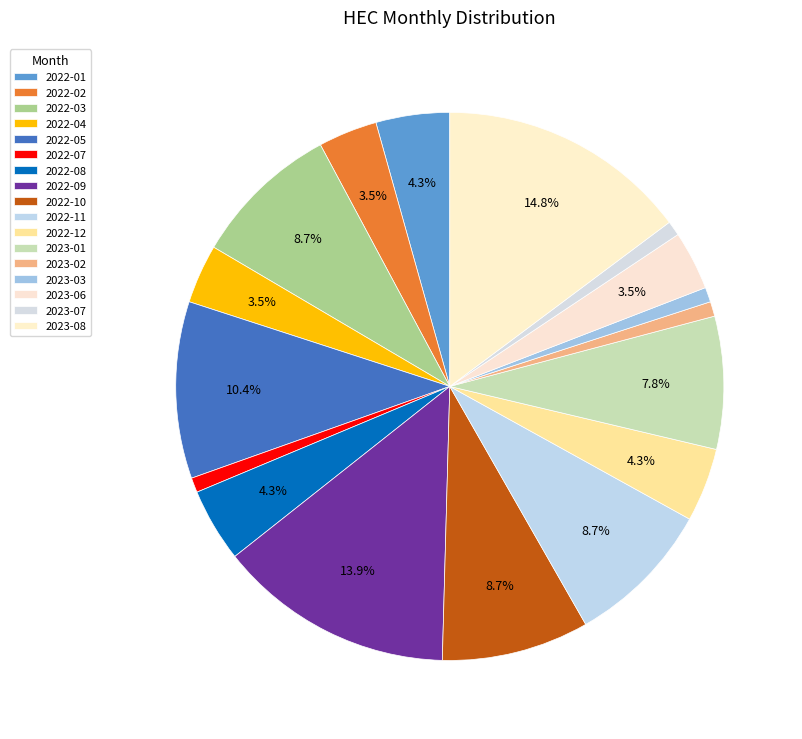

How many segments does this pie chart have?

17